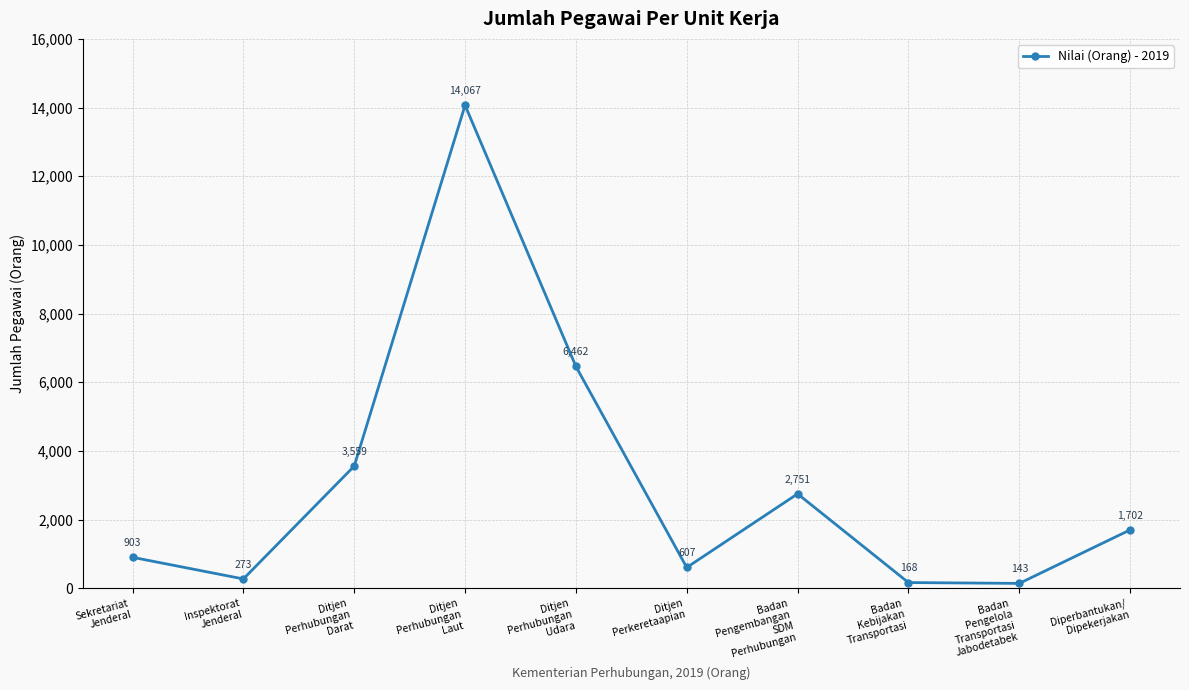

What is the difference between the maximum and minimum values?

13924